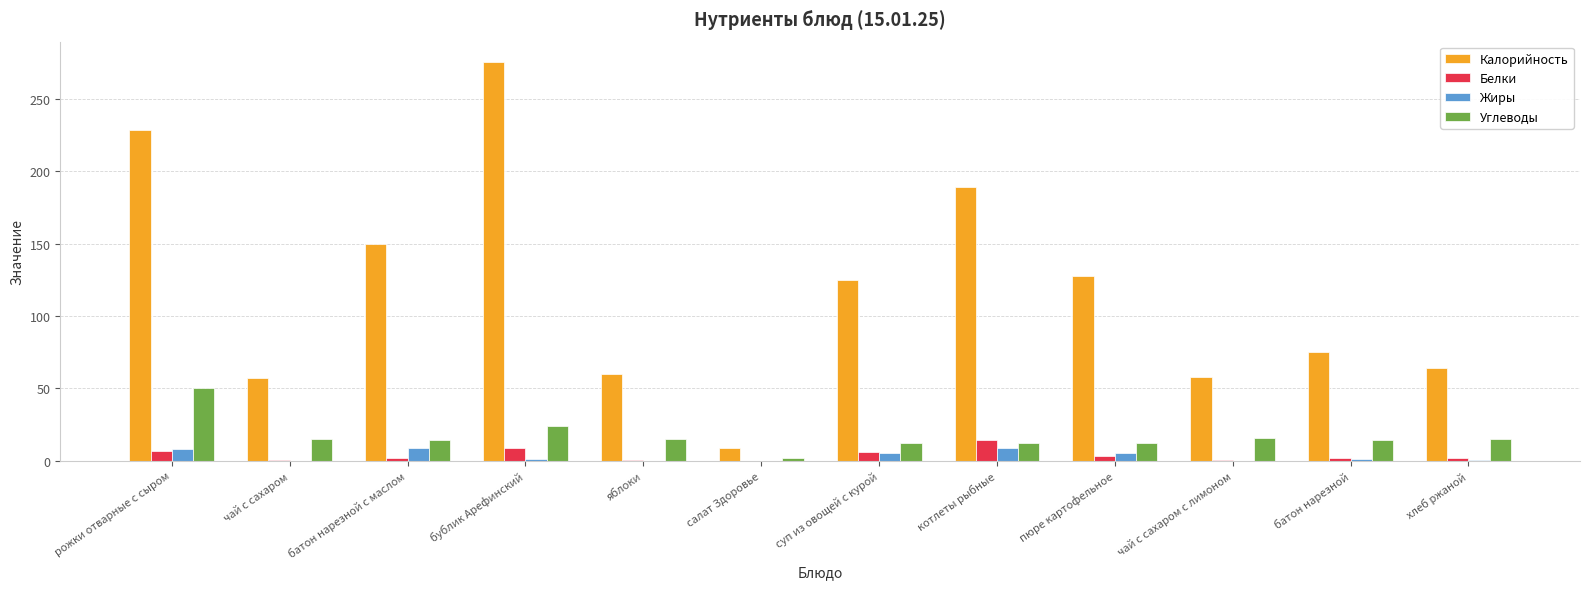

Is the value of Калорийность at батон нарезной с маслом greater than the value of Углеводы at батон нарезной?

Yes